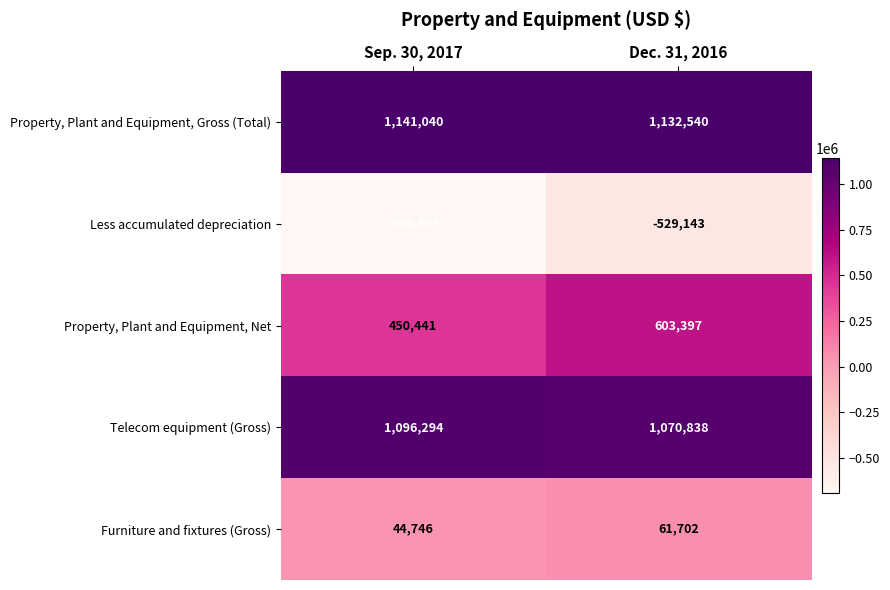

Reading right to left, list all the values displayed in this chart.

Property, Plant and Equipment, Gross (Total): Dec. 31, 2016=1132540	Sep. 30, 2017=1141040
Less accumulated depreciation: Dec. 31, 2016=-529143	Sep. 30, 2017=-690599
Property, Plant and Equipment, Net: Dec. 31, 2016=603397	Sep. 30, 2017=450441
Telecom equipment (Gross): Dec. 31, 2016=1070838	Sep. 30, 2017=1096294
Furniture and fixtures (Gross): Dec. 31, 2016=61702	Sep. 30, 2017=44746